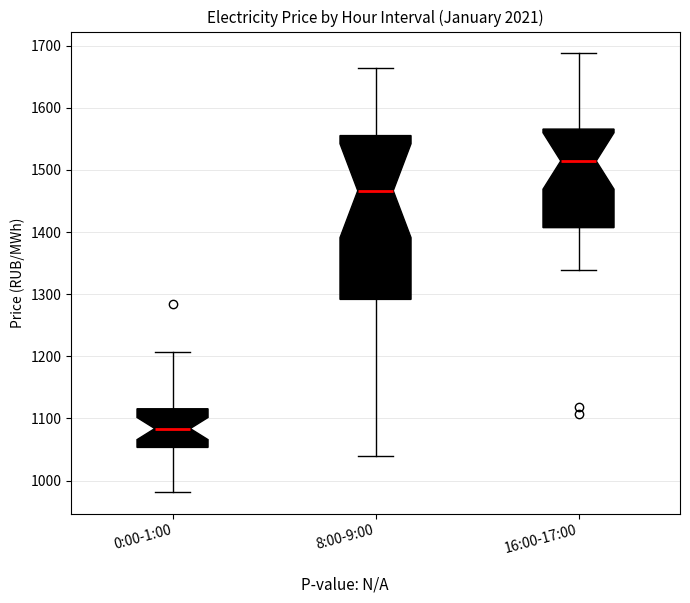

Where does the lower whisker of the box for 16:00-17:00 end on the y-axis? The values are not printed on the chart, so give them approximately, as read against the axis.

1340